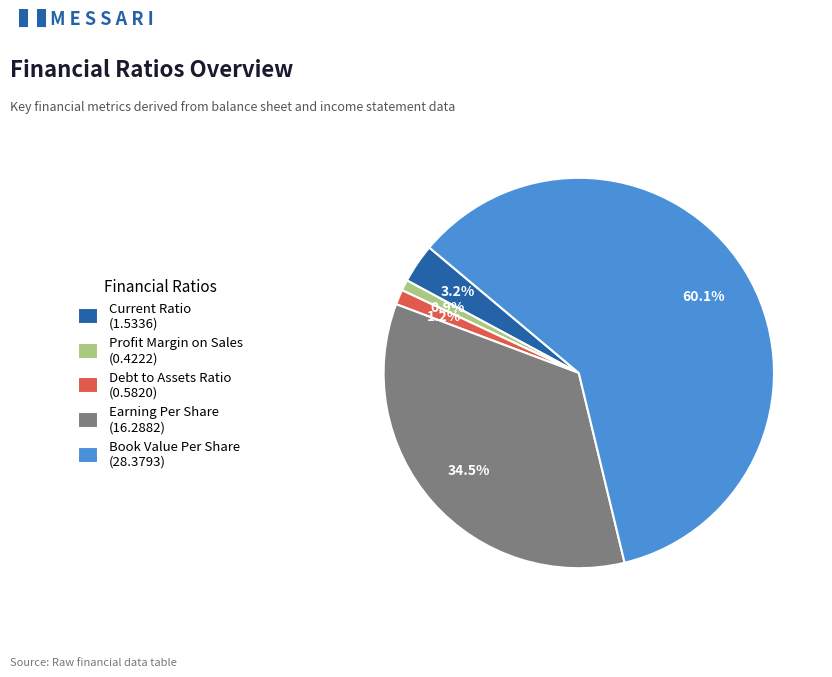

To the nearest percent, what is the combined percentage of Profit Margin on Sales and Current Ratio?

4%